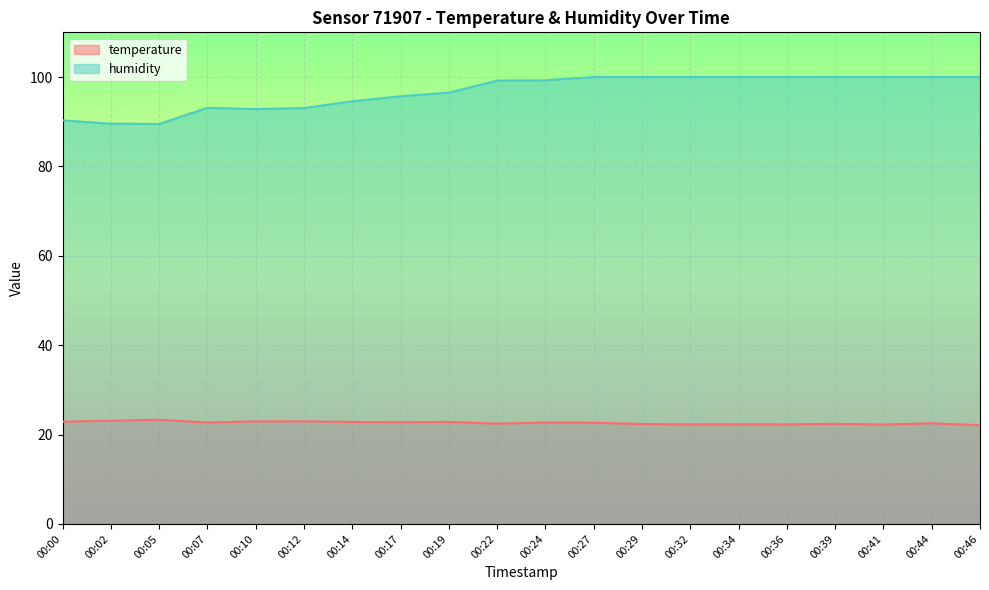

True or false: temperature and humidity intersect in this chart.

False